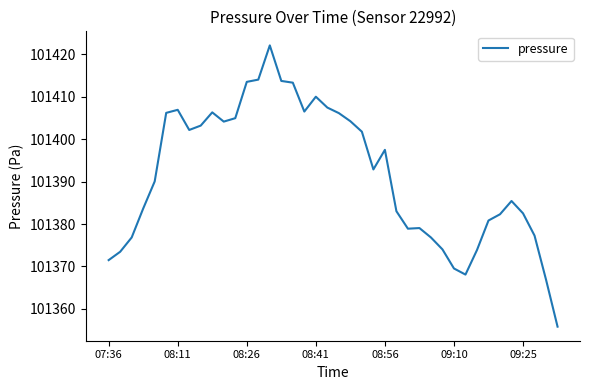

What is the difference between the maximum and minimum values?

66.3